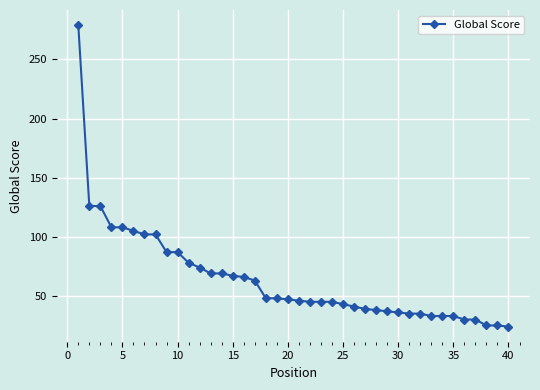

What is the difference between the second highest and minimum values?

102